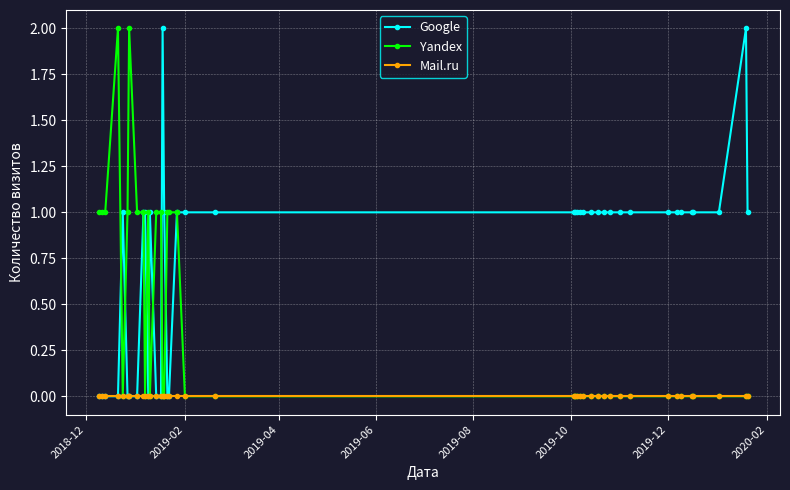

List the series in order of their overall mean, lowest first.

Mail.ru, Yandex, Google